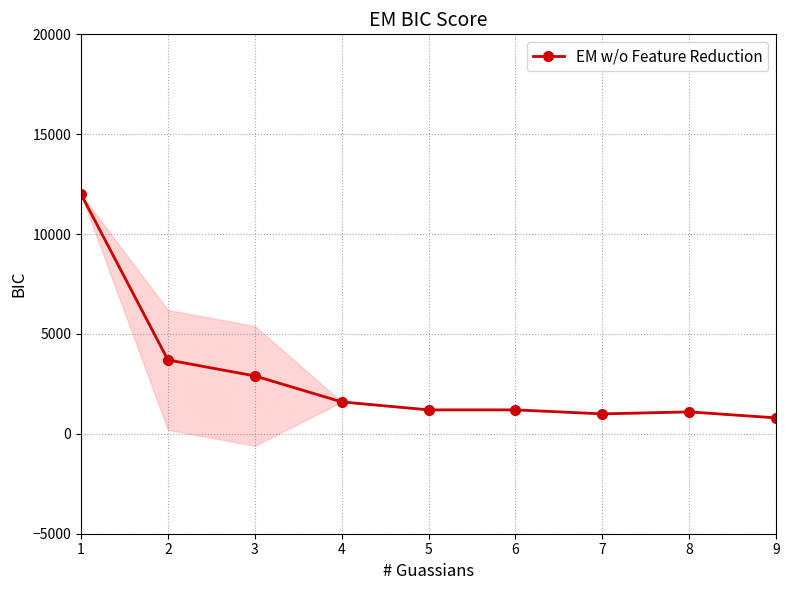

At which label is the value closest to 6400?

2